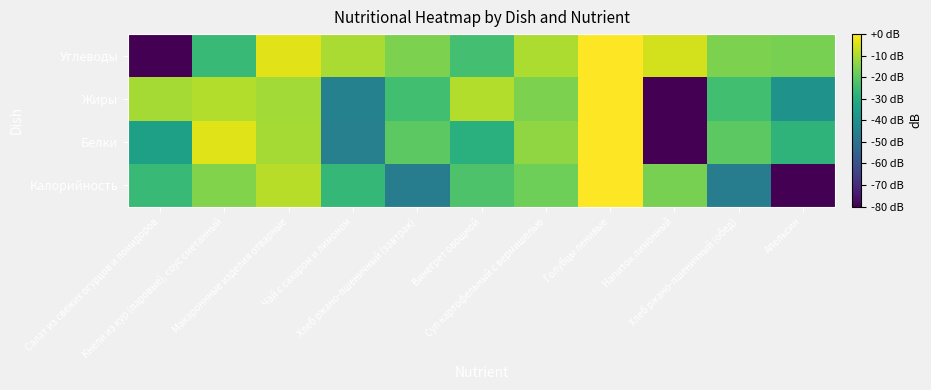

Count the number of categories in the chart.

11